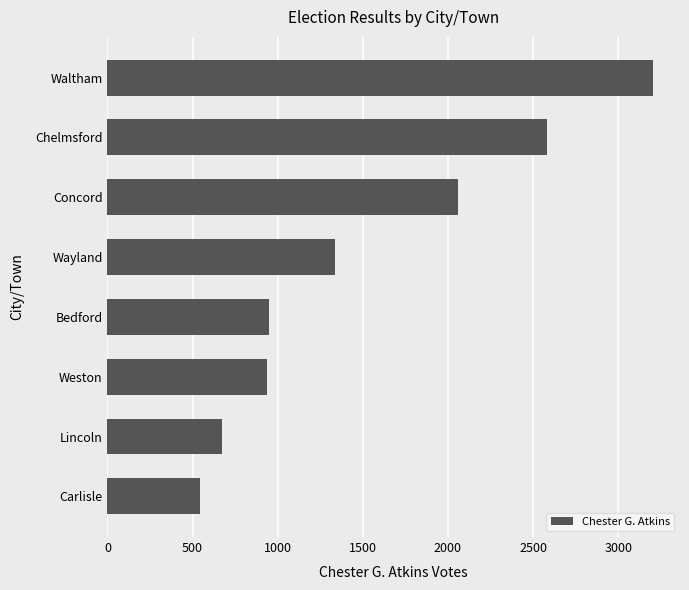

How many categories are shown in the chart?

8